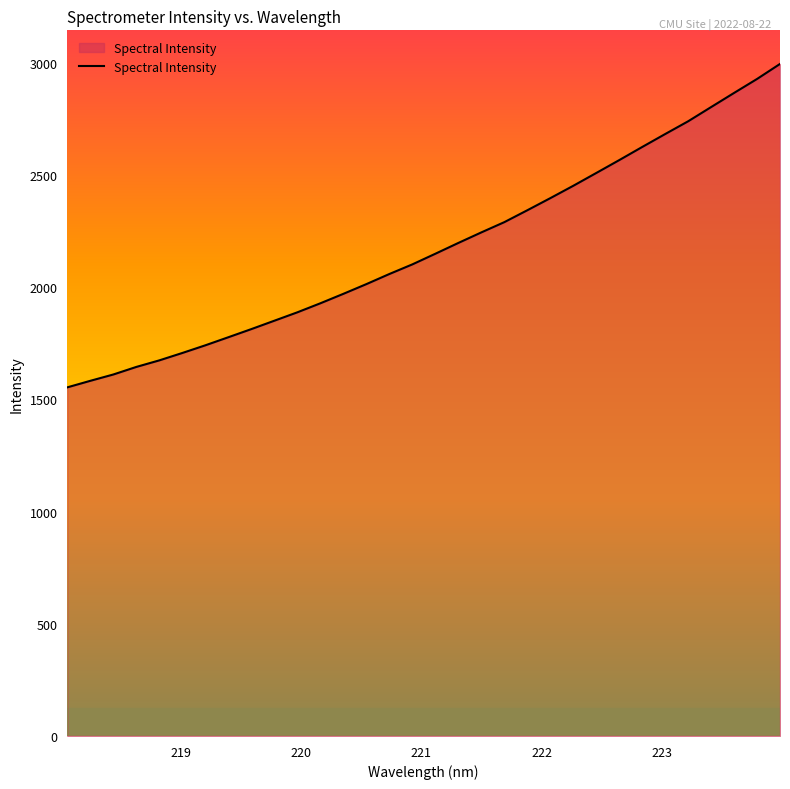

What is the greatest value displayed?

2994.2